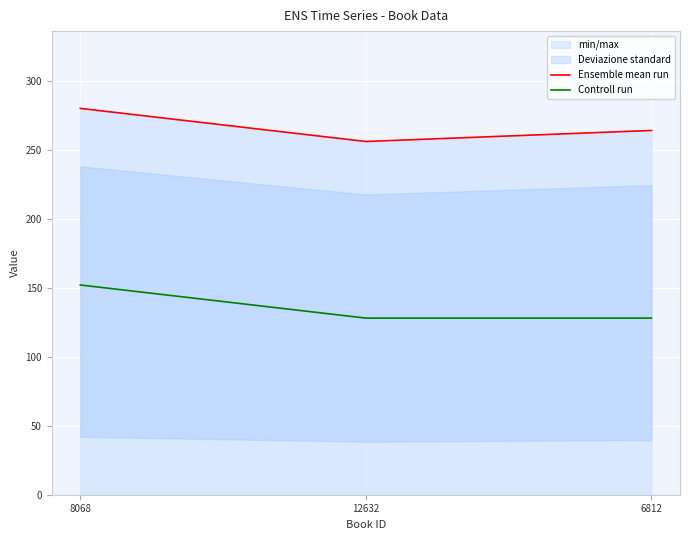

Rank the series by their maximum value, from highest to lowest.

Ensemble mean run, Controll run